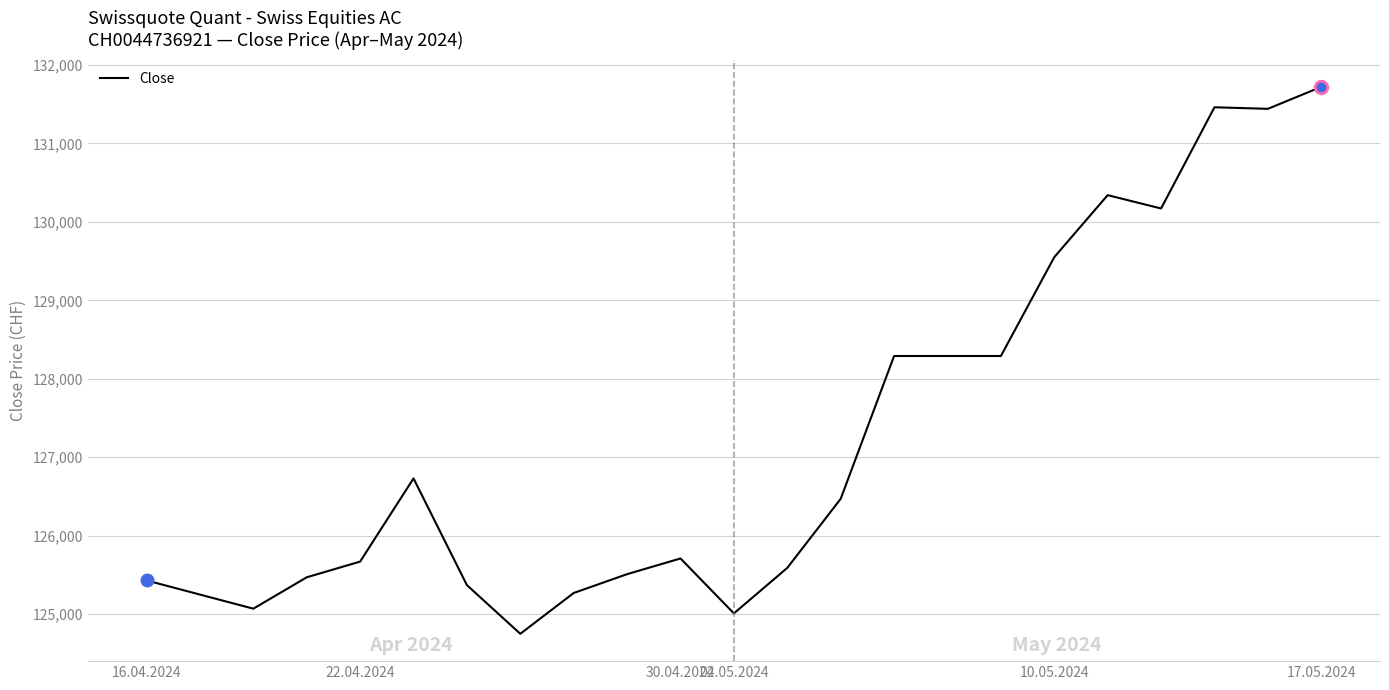

What is the smallest value displayed?

124750